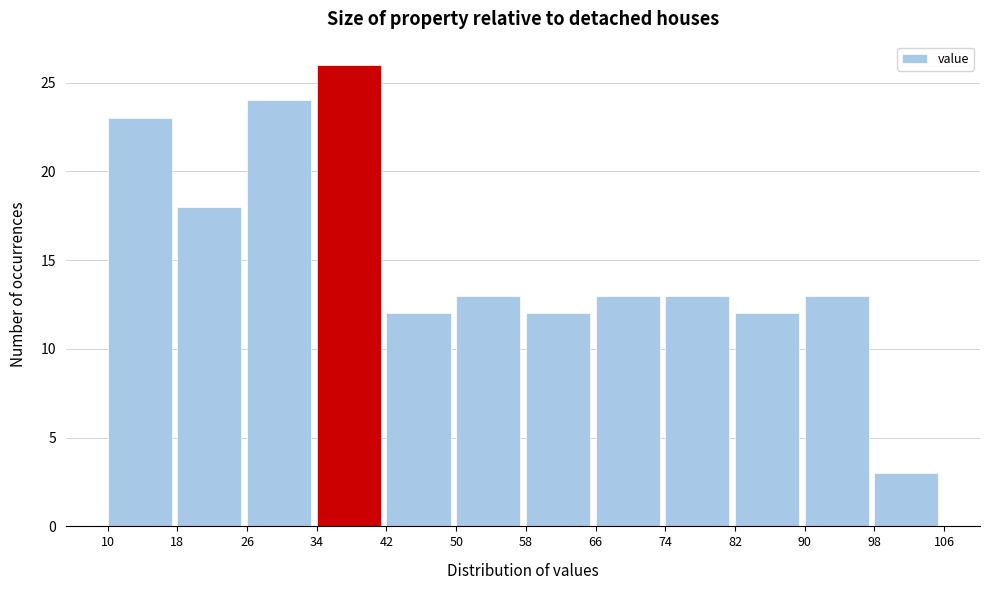

Reading left to right, list every bar in this chart as the range it spans on the x-axis followed by its height. The values are not printed on the chart, so give them approximately, as read against the axis.

10 to 18: 23
18 to 26: 18
26 to 34: 24
34 to 42: 26
42 to 50: 12
50 to 58: 13
58 to 66: 12
66 to 74: 13
74 to 82: 13
82 to 90: 12
90 to 98: 13
98 to 106: 3